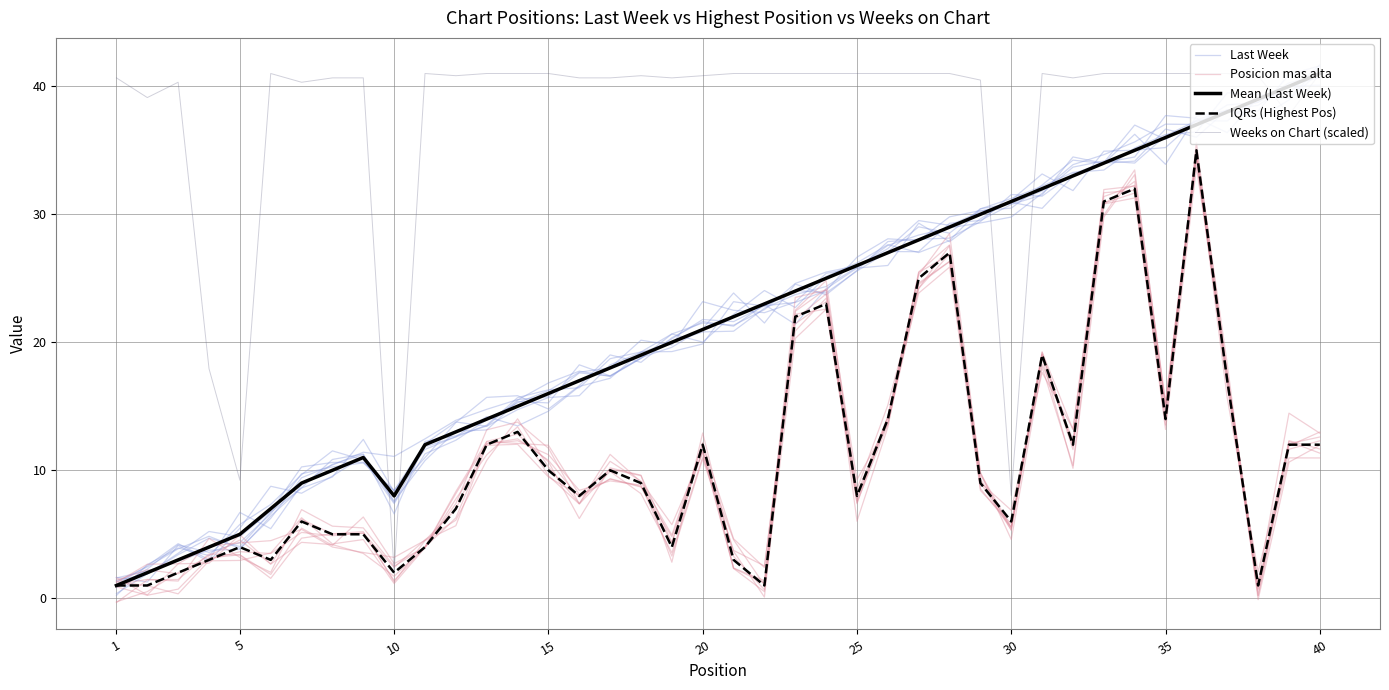

What are all the series names shown in the legend?

Last Week, Posicion mas alta, Mean (Last Week), IQRs (Highest Pos), Weeks on Chart (scaled)